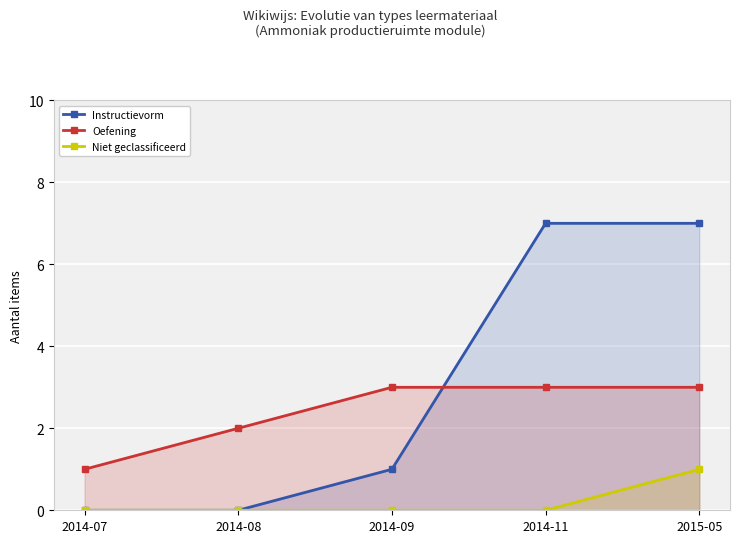

Between 2014-11 and 2015-05, which series saw the biggest shift?

Niet geclassificeerd